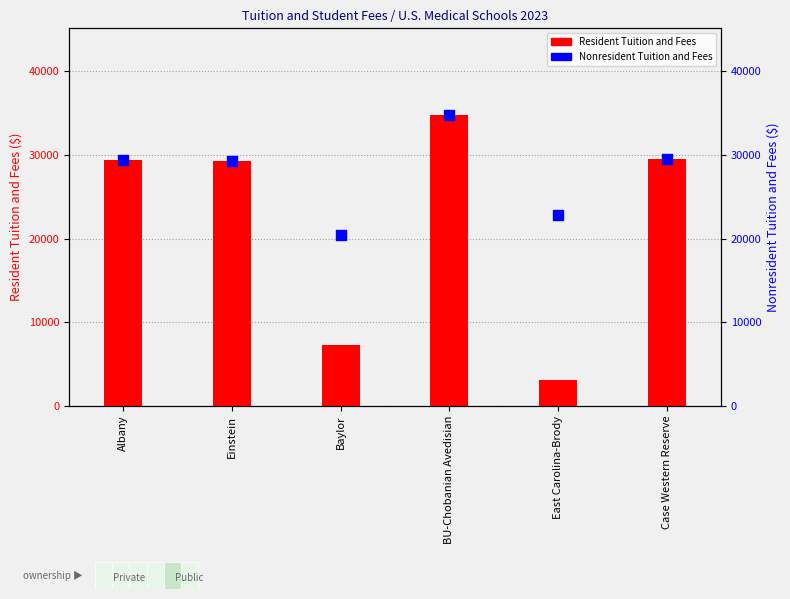

At how many categories does at least one series exceed 10904?

6